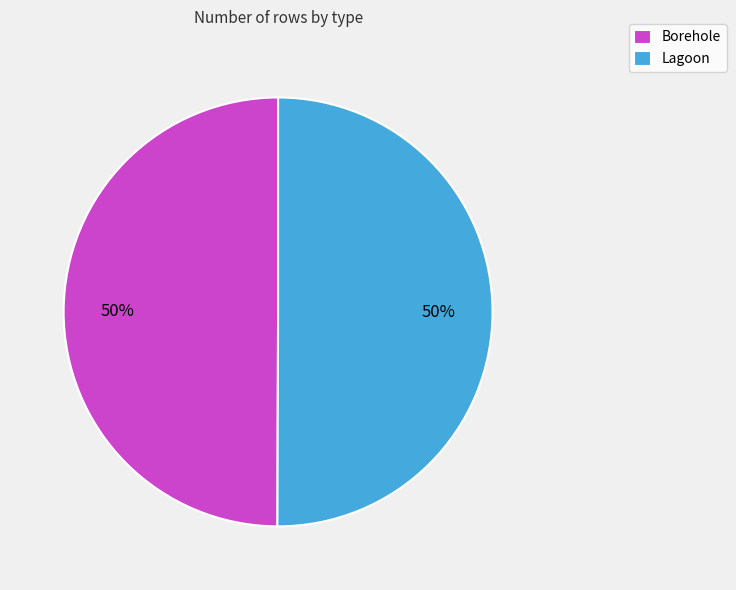

The Lagoon slice represents 50% of the pie. True or false?

True